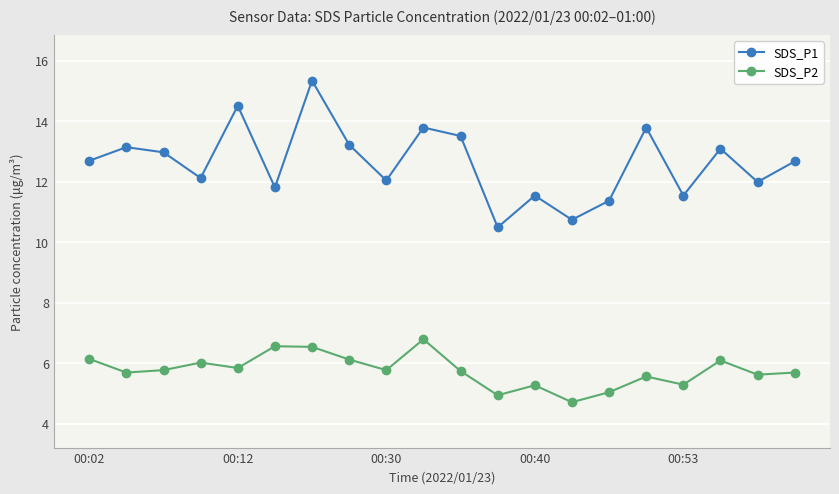

True or false: SDS_P2 has more than 1 interior local peaks.

True